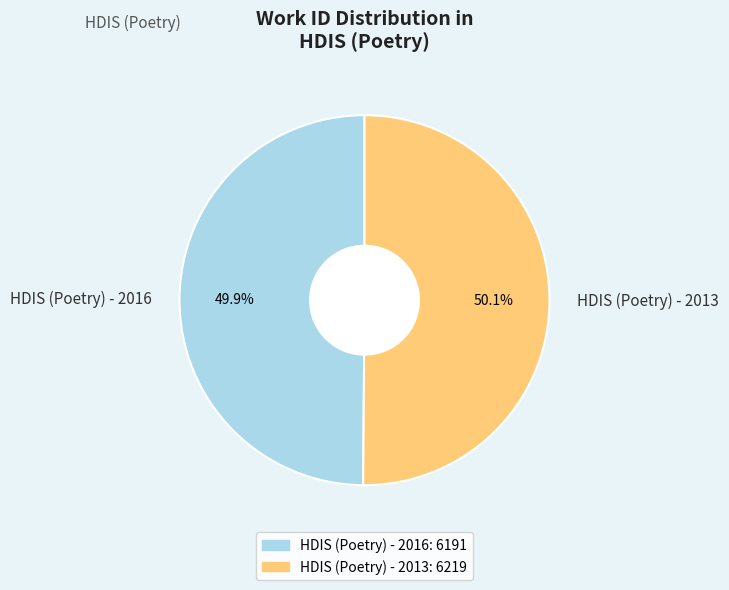

Do HDIS (Poetry) - 2013 and HDIS (Poetry) - 2016 together represent more than half of the pie?

Yes